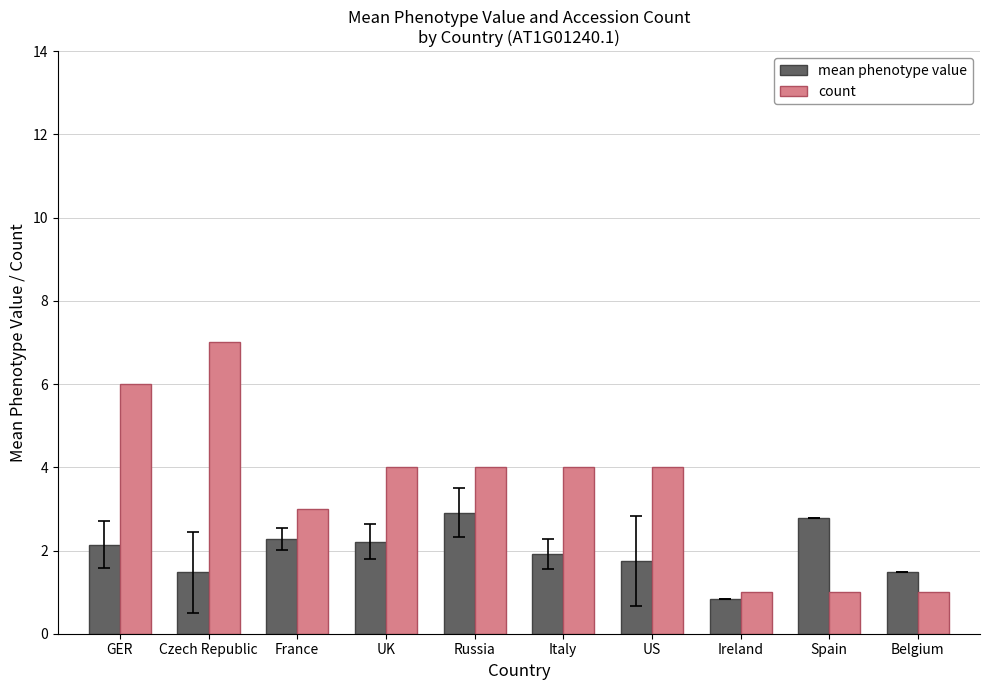

What is the lowest value of the count series?

1.0